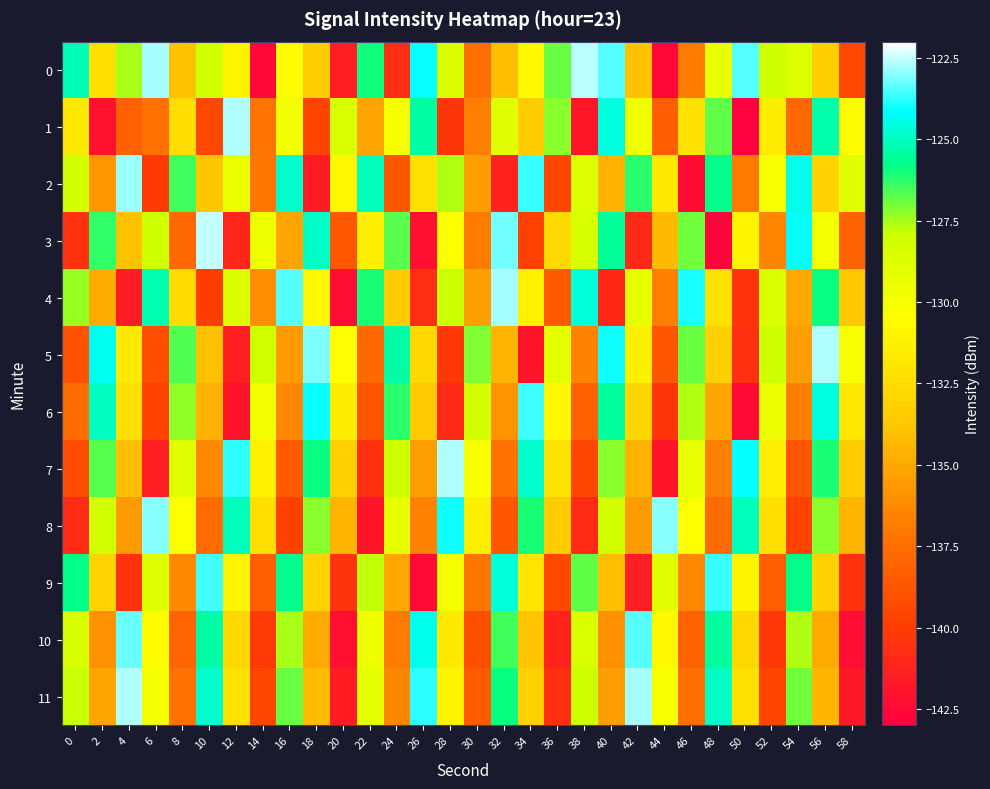

Between 10 and 40, which is larger?

40